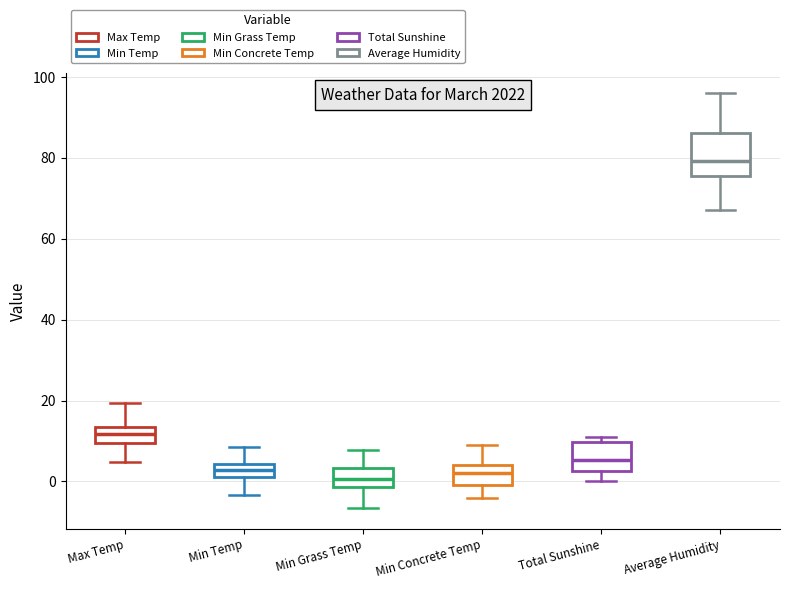

Reading left to right, read every box against the y-axis: the position of its median line, the range the box covers, and the ends of its whiskers. The values are not printed on the chart, so give them approximately, as read against the axis.

Max Temp: median 12, box 10 to 14, whiskers 4 to 20
Min Temp: median 2 (inside the box), box 2 to 4, whiskers -4 to 8
Min Grass Temp: median 0, box -2 to 4, whiskers -6 to 8
Min Concrete Temp: median 2, box 0 to 4, whiskers -4 to 8
Total Sunshine: median 6, box 2 to 10, whiskers 0 to 12
Average Humidity: median 80, box 76 to 86, whiskers 68 to 96